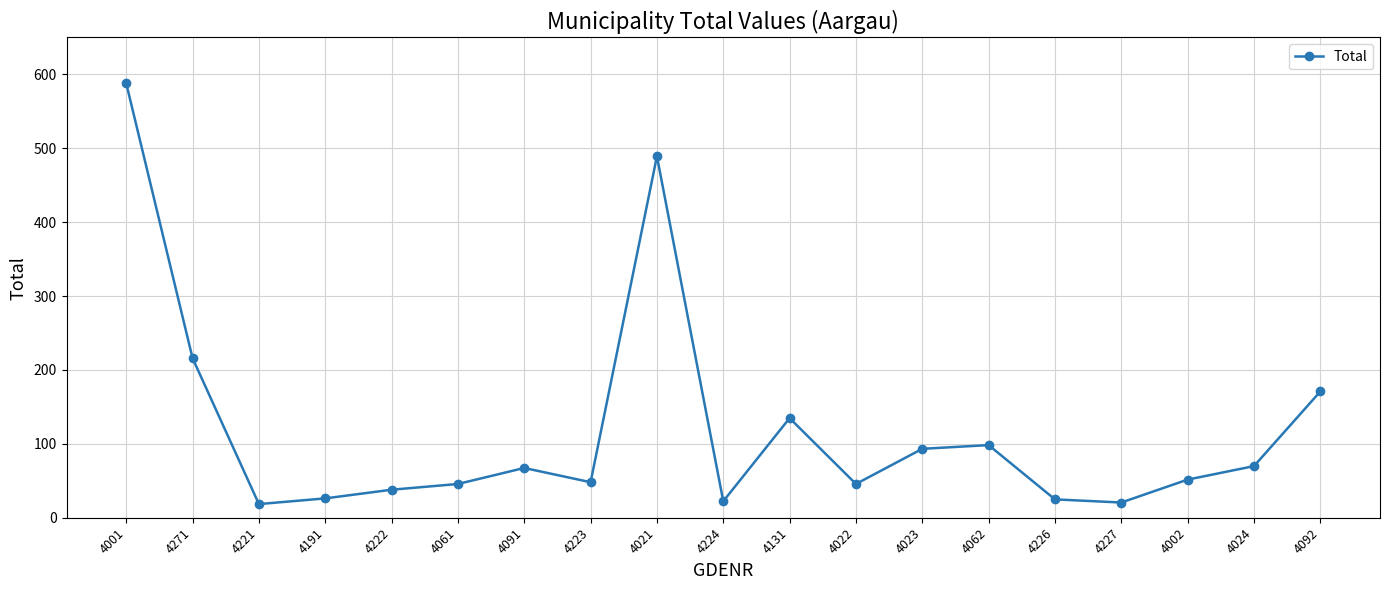

At which category does the chart reach its peak across all series?

4001